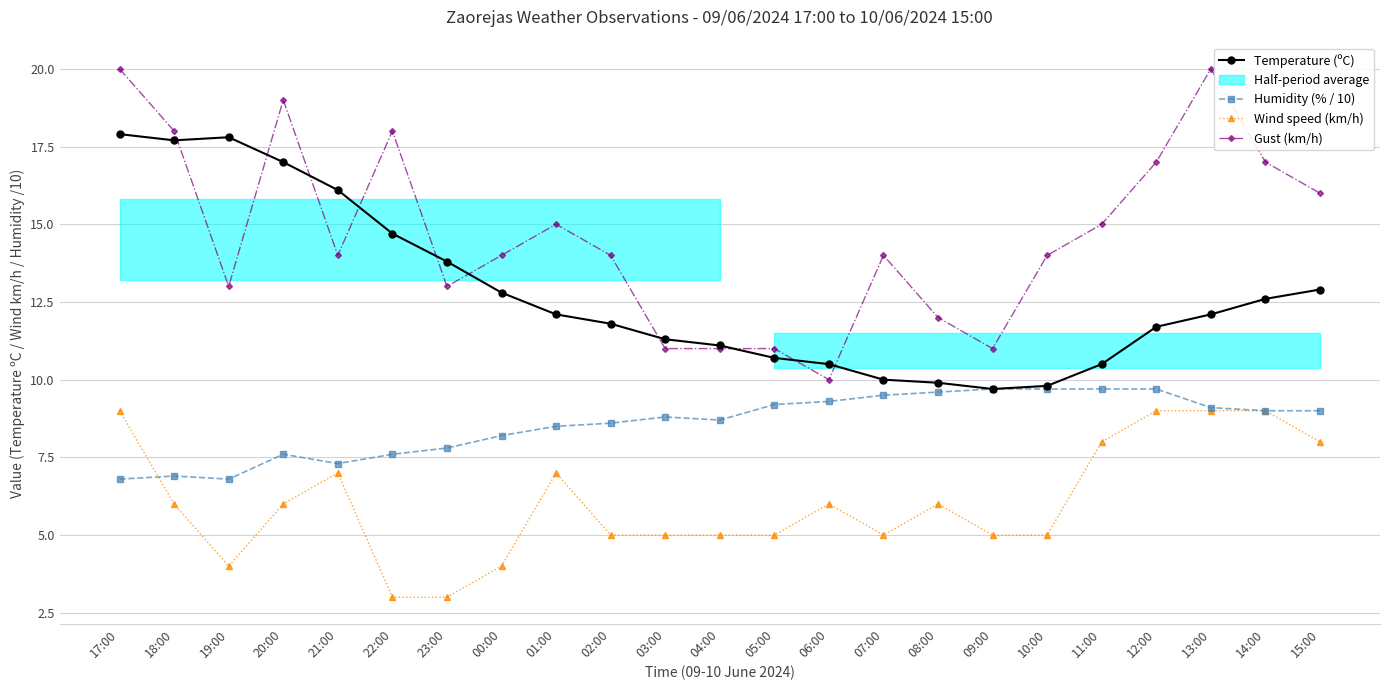

In Humidity (% / 10), how many points are higher than both neighbors (excluding endpoints)?

3